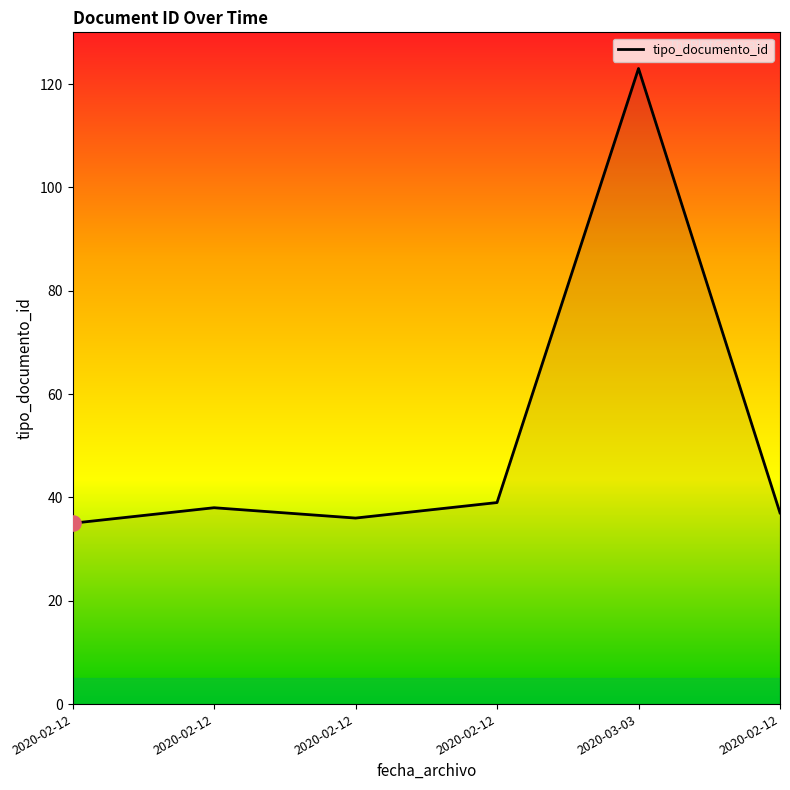

Count the number of data series in this chart.

1